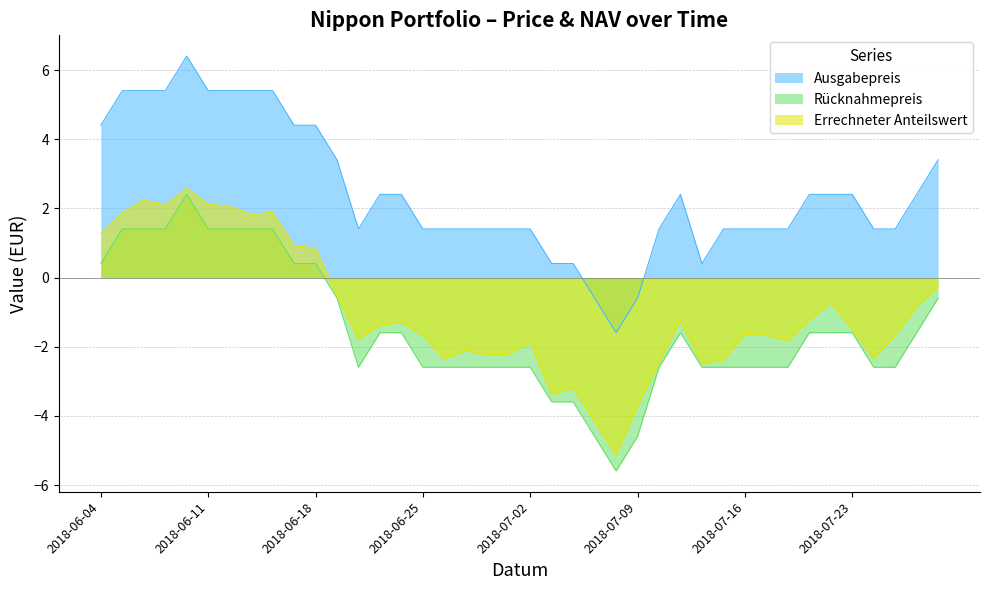

How many values in Rücknahmepreis are below zero?

29